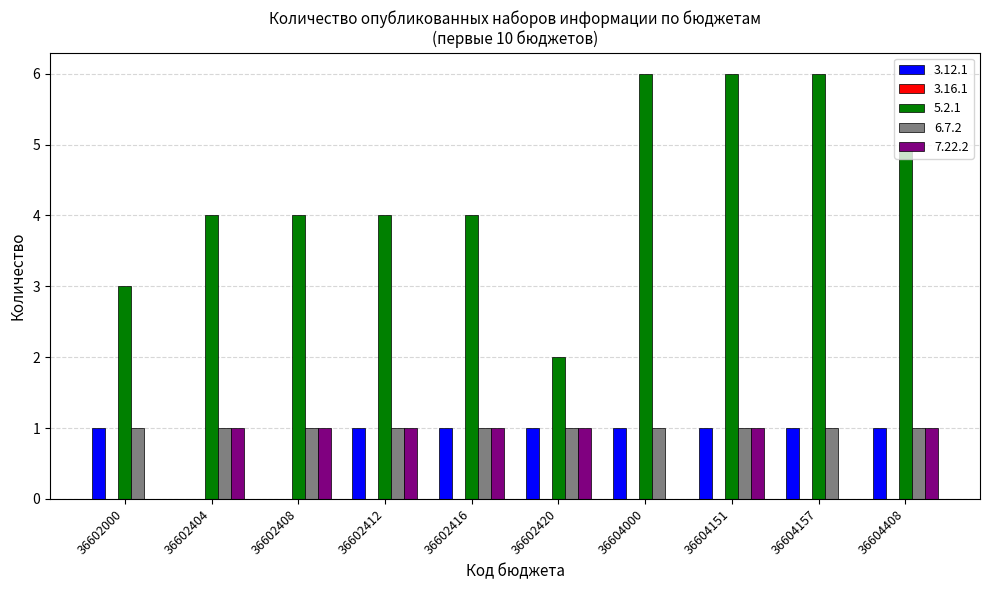

Is it true that 5.2.1 equals 9 at 36604000?

False